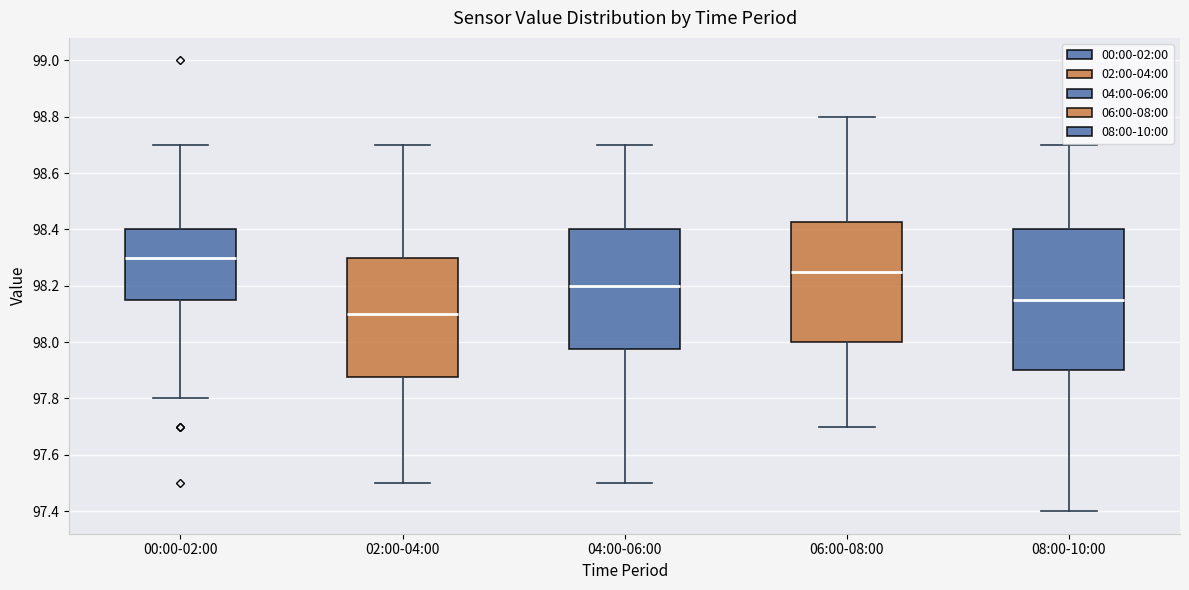

Reading left to right, transcribe this box plot: for each box, give where its median line is, the range the box spans, and where its two whiskers end, as read against the y-axis. The values are not printed on the chart, so give them approximately, as read against the axis.

00:00-02:00: median 98.30, box 98.16 to 98.40, whiskers 97.80 to 98.70
02:00-04:00: median 98.10, box 97.88 to 98.30, whiskers 97.50 to 98.70
04:00-06:00: median 98.20, box 97.98 to 98.40, whiskers 97.50 to 98.70
06:00-08:00: median 98.26, box 98.00 to 98.42, whiskers 97.70 to 98.80
08:00-10:00: median 98.16, box 97.90 to 98.40, whiskers 97.40 to 98.70